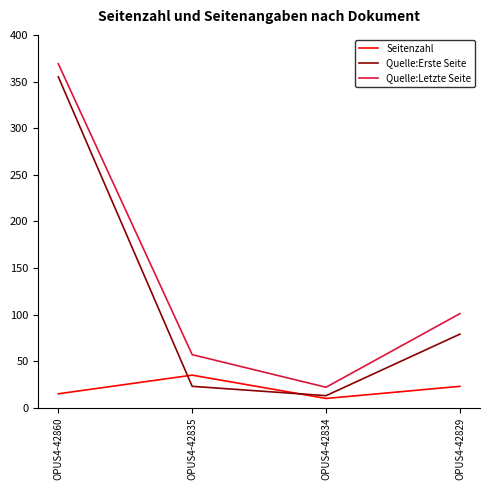

Which series changed the most between OPUS4-42834 and OPUS4-42829?

Quelle:Letzte Seite